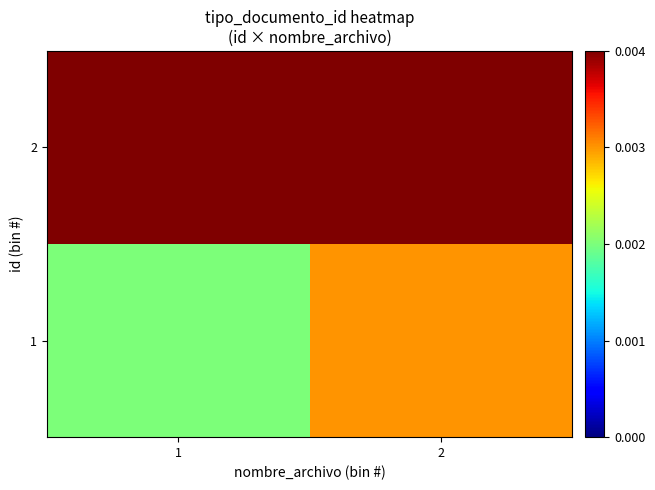

At how many categories does at least one series exceed 0?

2